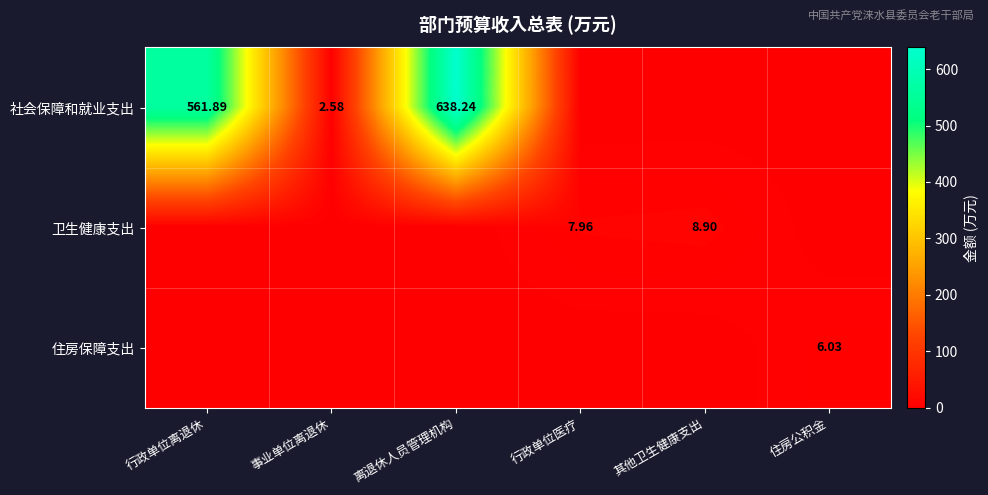

How many data points does each series have?

6